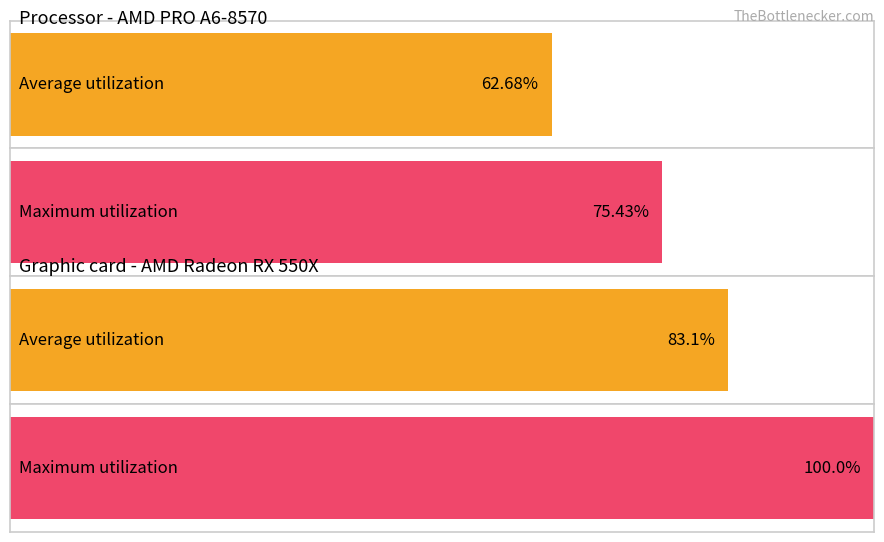

Is it true that Average utilization equals 5.2 at 14?

False